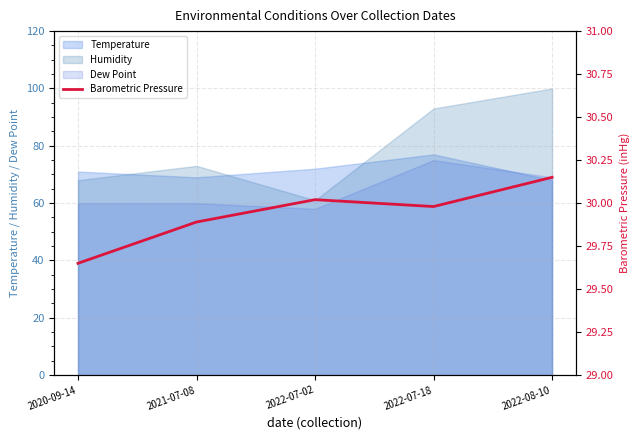

Does the chart display data point markers on the line(s)?

No